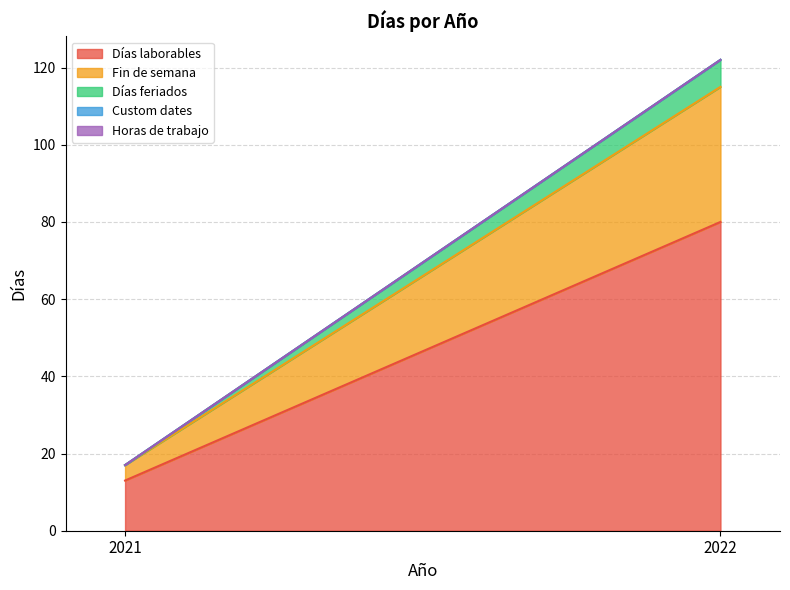

List the series in order of their peak value, lowest first.

Custom dates, Horas de trabajo, Días feriados, Fin de semana, Días laborables